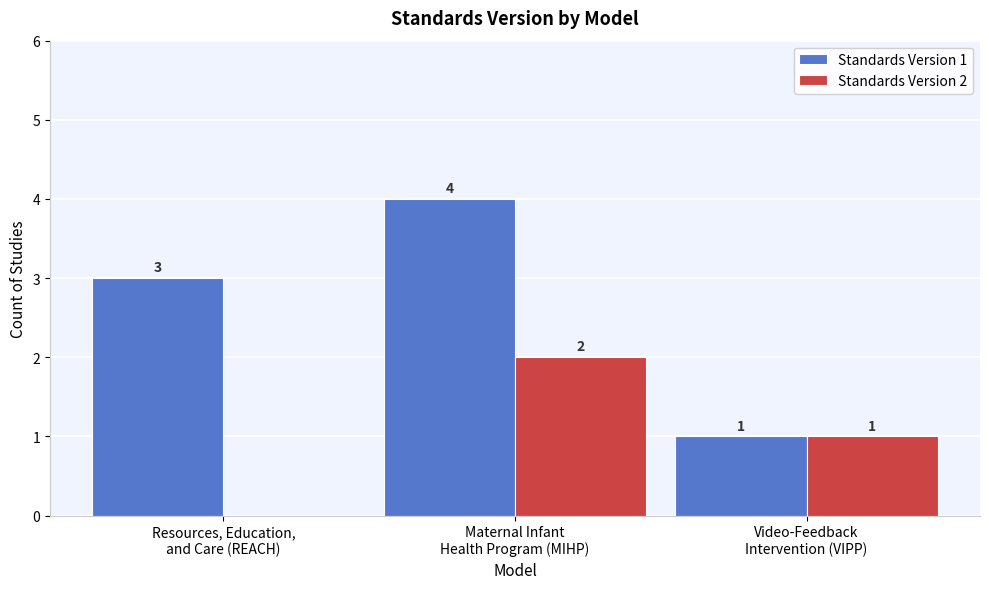

What is the sum of all Standards Version 1 values?

8